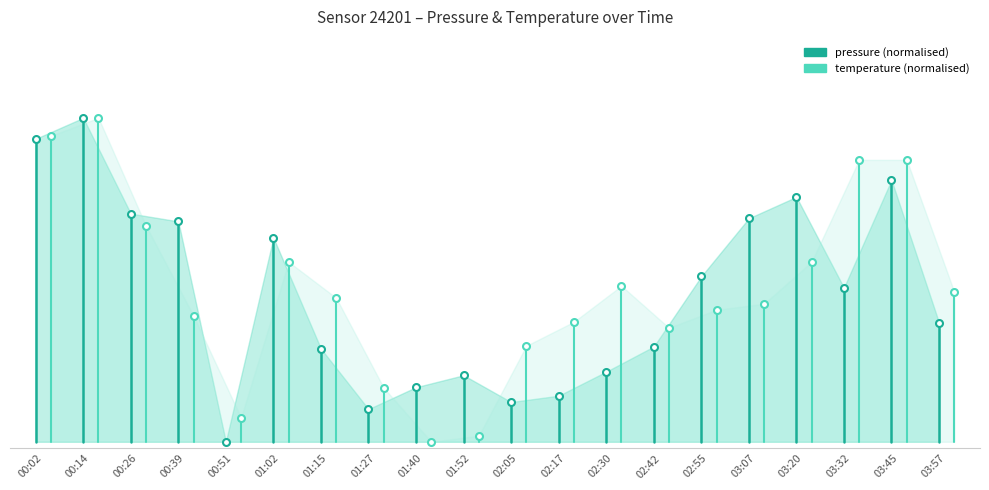

Which series changed the most between 00:02 and 00:14?

temperature